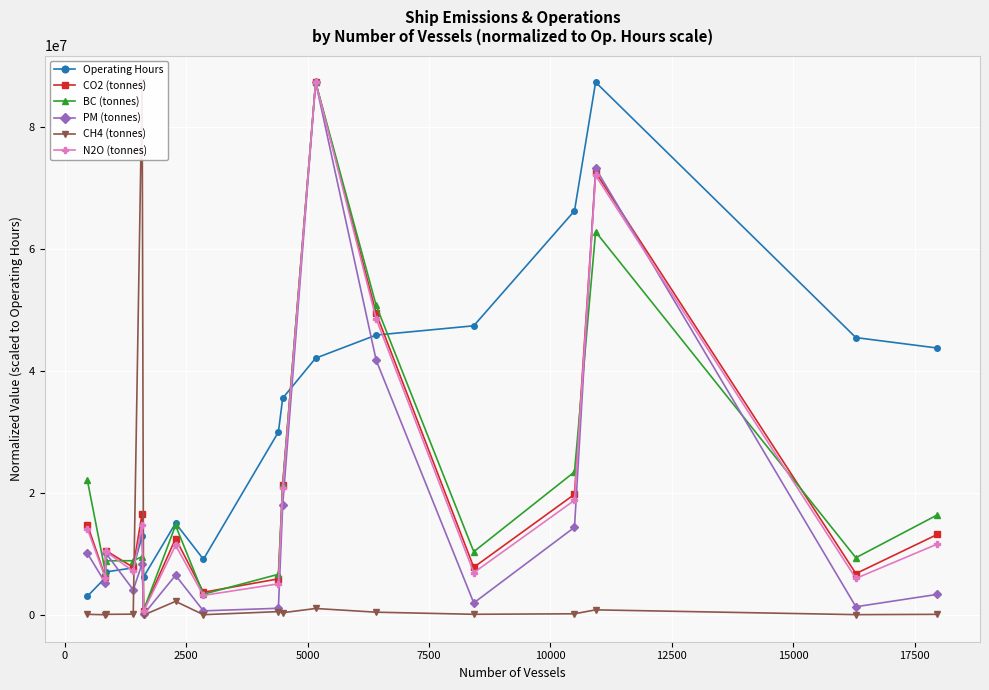

What is the value of the CO2 (tonnes) point at the 7th from the left?

12548194.2